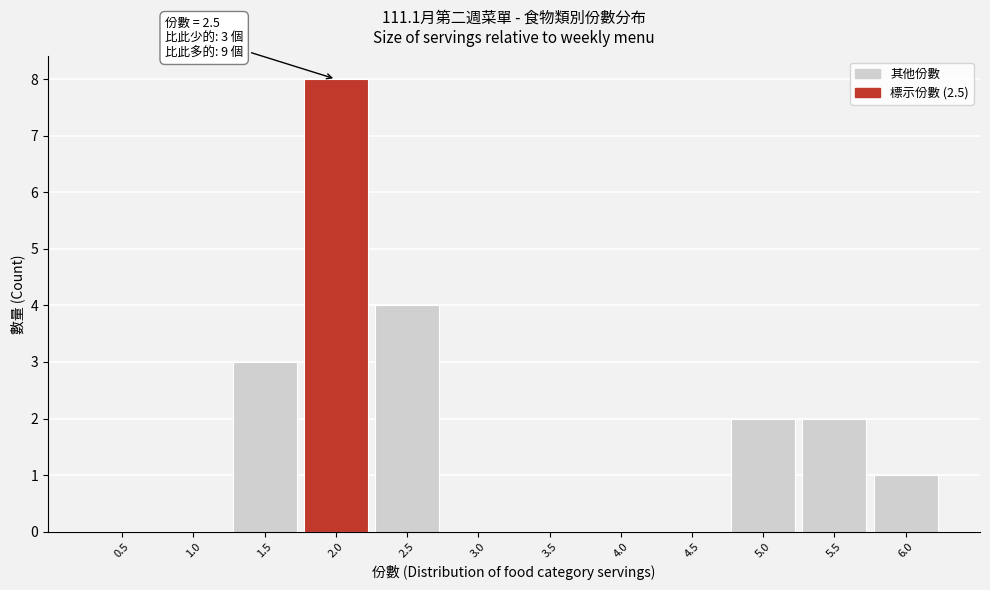

Reading right to left, extract all data points from this chart.

6.0=1	5.5=2	5.0=2	4.5=0	4.0=0	3.5=0	3.0=0	2.5=4	2.0=8	1.5=3	1.0=0	0.5=0